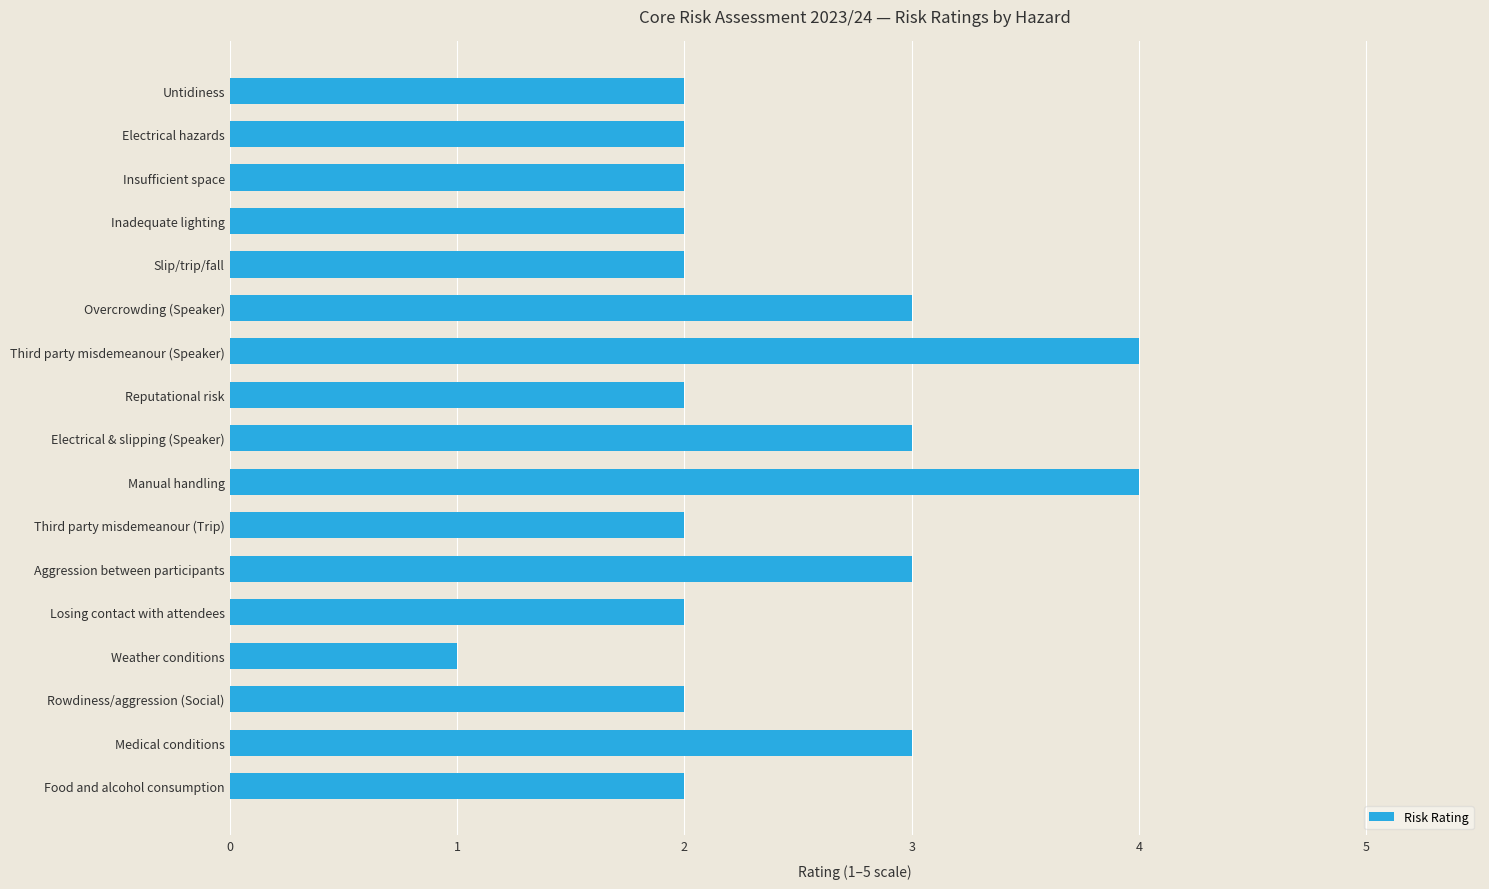

What is the greatest value displayed?

4